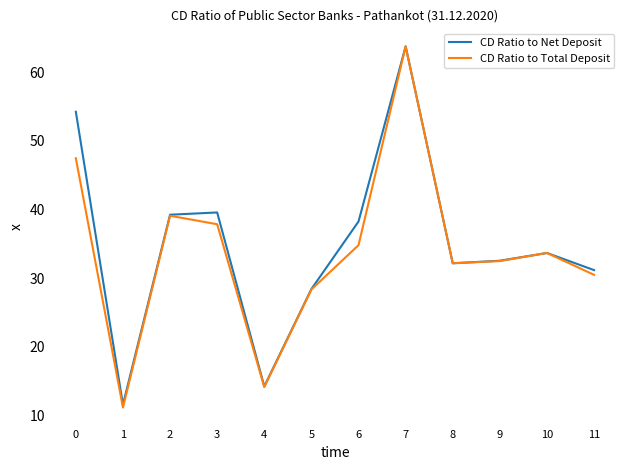

True or false: CD Ratio to Total Deposit has a value of 11.1 at 1.

True